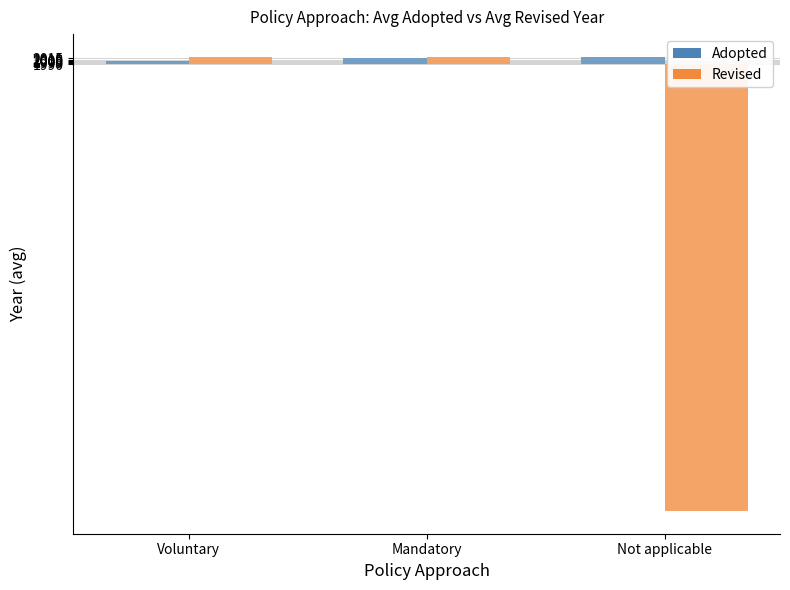

Rank the series by their maximum value, from lowest to highest.

Revised, Adopted